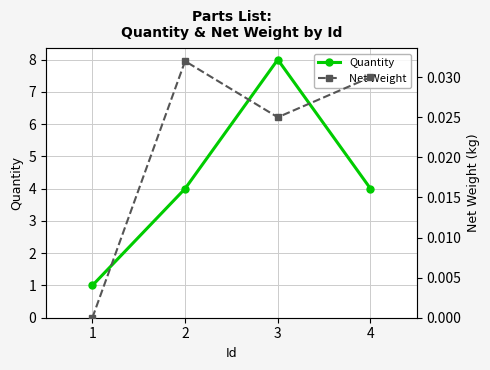

Between 1 and 2, which is larger?

2